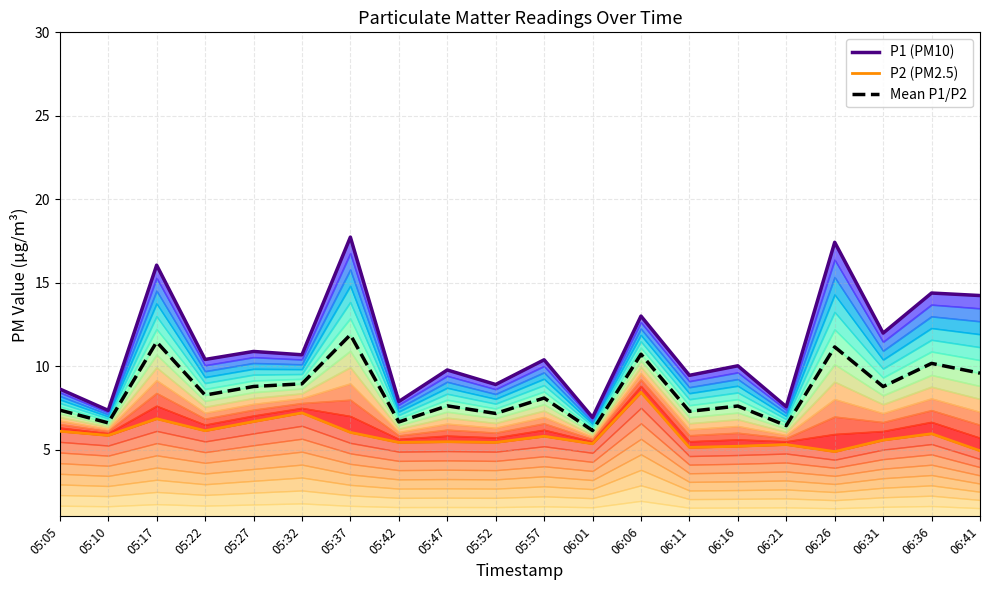

The value of Contour 0 at 05:47 is 1.7. True or false?

False